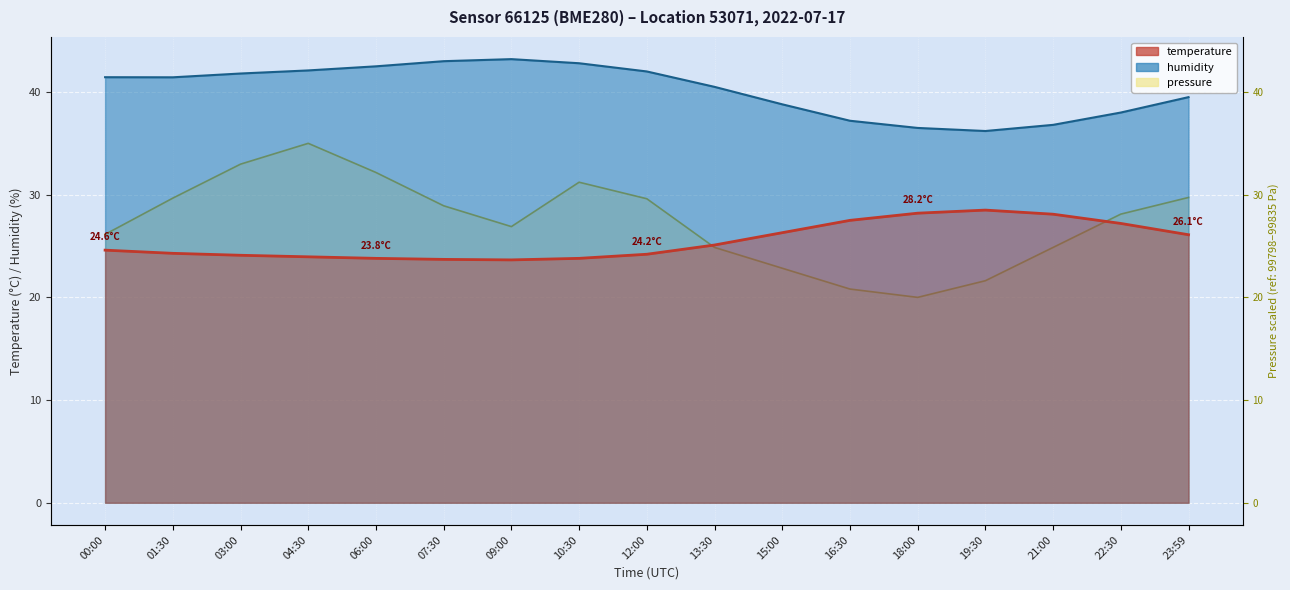

At which category does pressure_norm reach its first local valley?

09:00